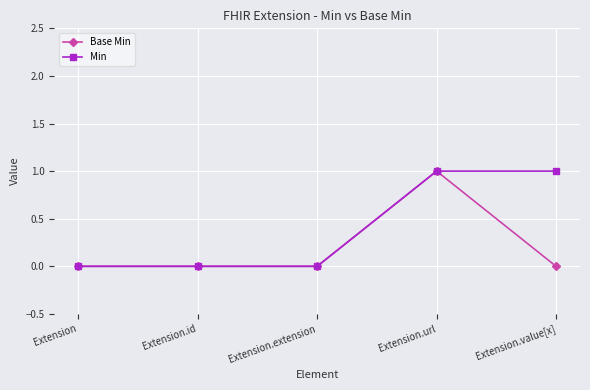

Count the number of categories in the chart.

5